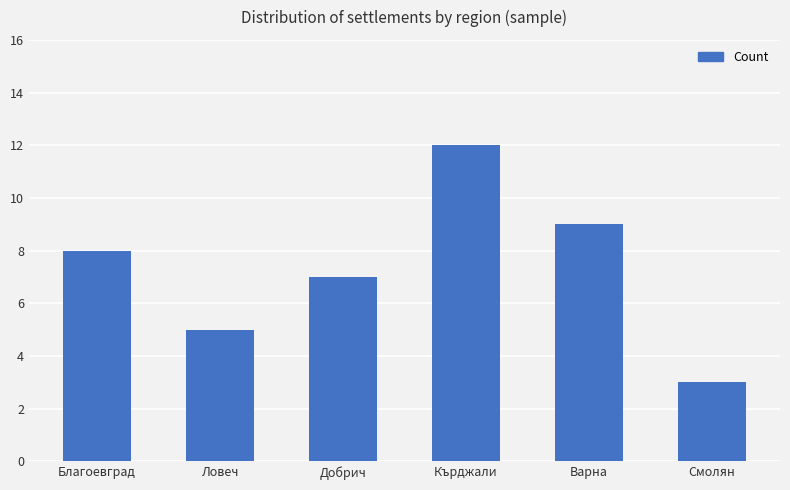

What is the difference between the maximum and second lowest values?

7